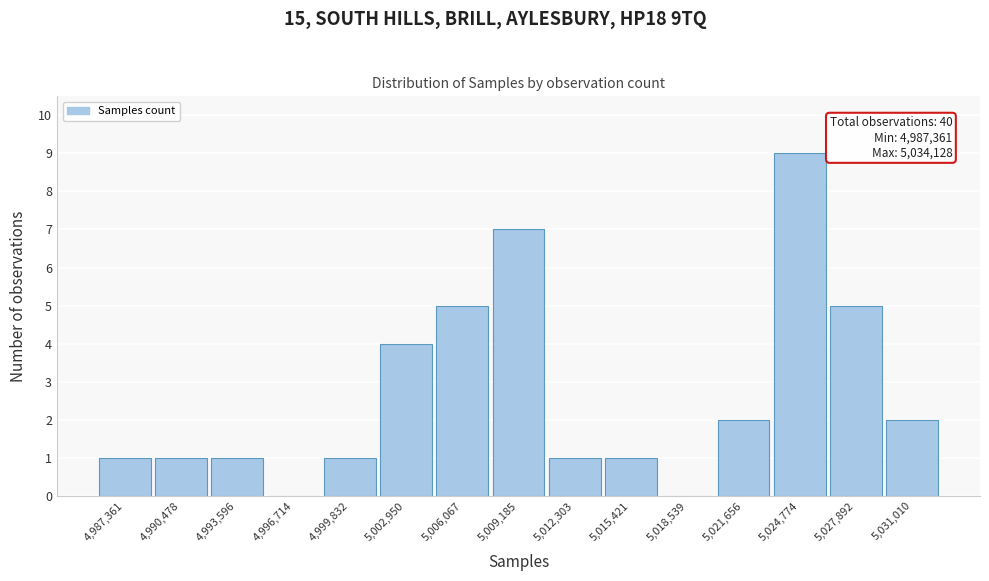

Reading left to right, what are all the values shown in this chart?

4,987,361=1	4,990,478=1	4,993,596=1	4,996,714=0	4,999,832=1	5,002,950=4	5,006,067=5	5,009,185=7	5,012,303=1	5,015,421=1	5,018,539=0	5,021,656=2	5,024,774=9	5,027,892=5	5,031,010=2